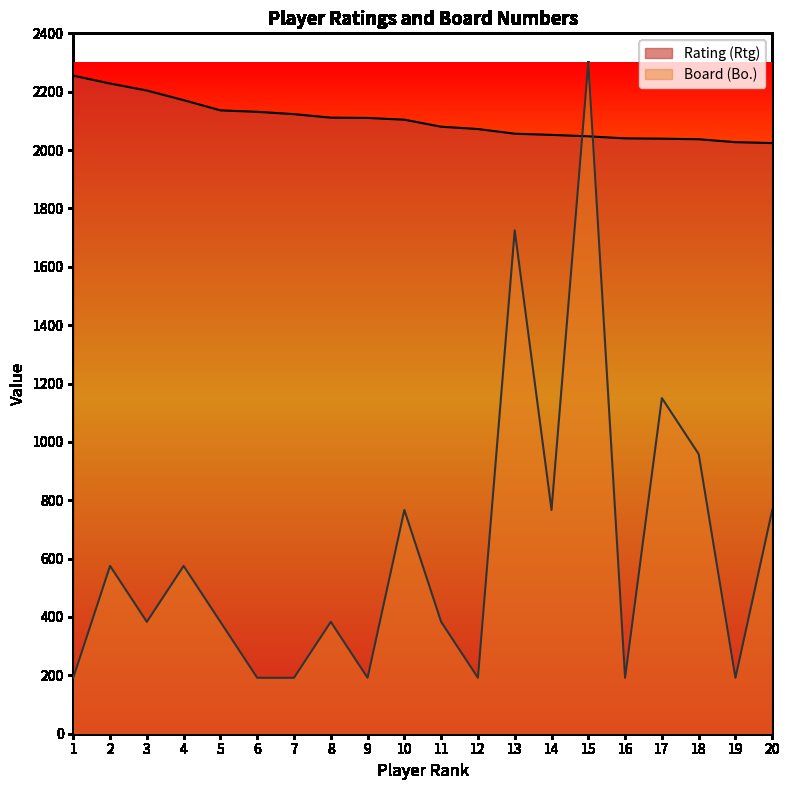

At 1, list the series in order from smallest to largest.

Board (Bo.), Rating (Rtg)